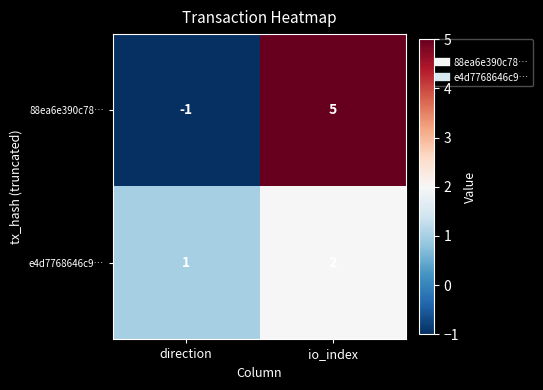

At which category is the sum across all series the highest?

io_index